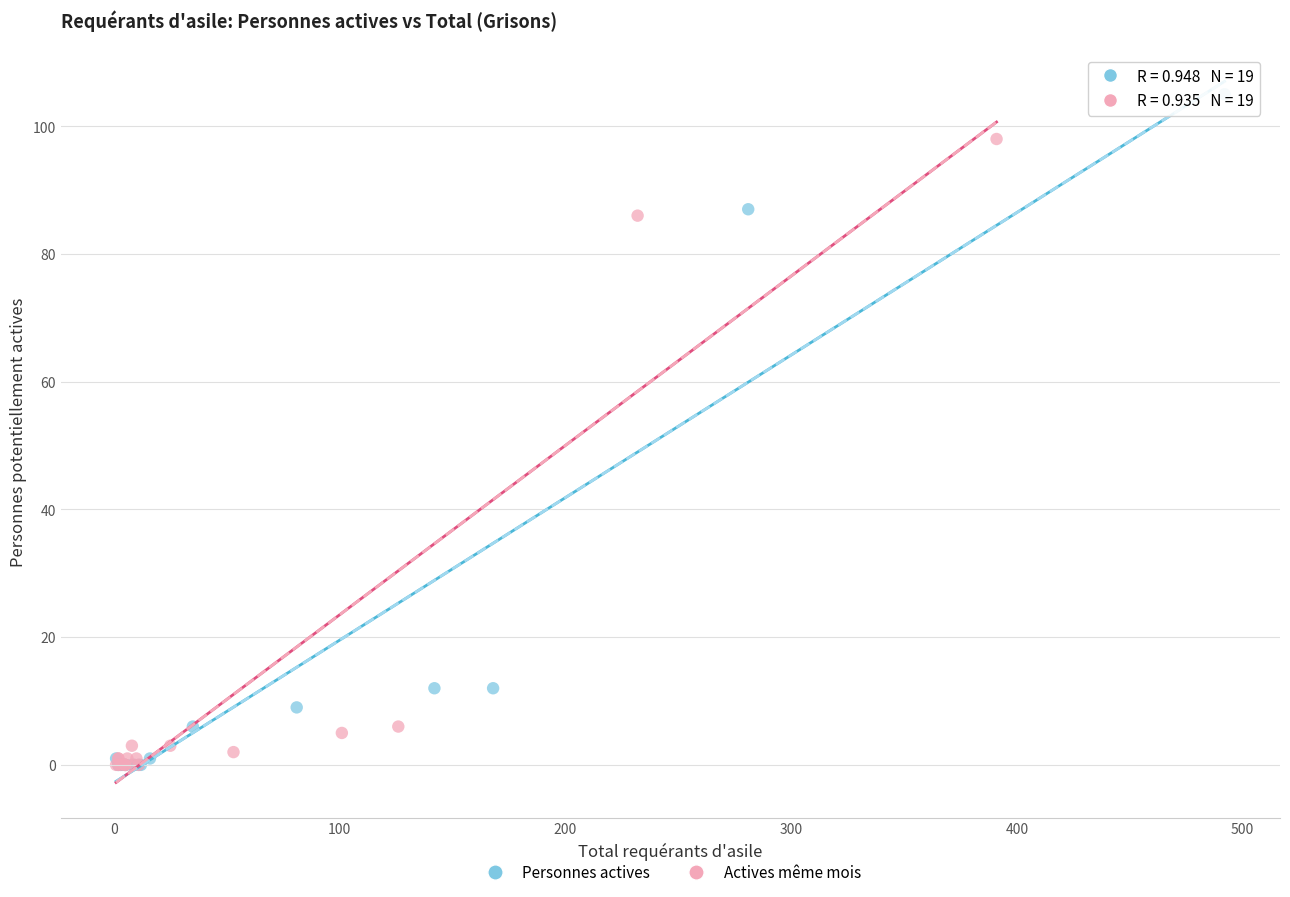

Which series reaches the maximum Y coordinate?

Personnes actives